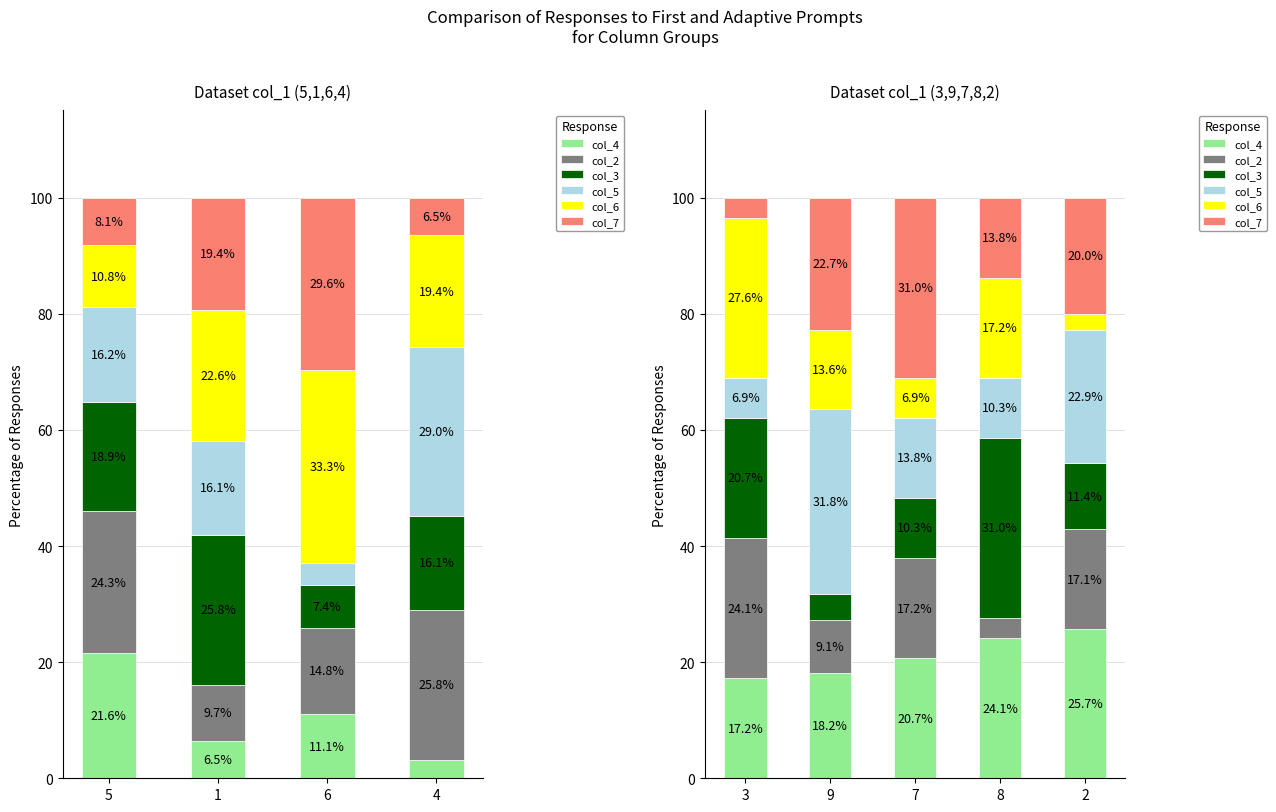

At which category is the sum across all series the highest?

3